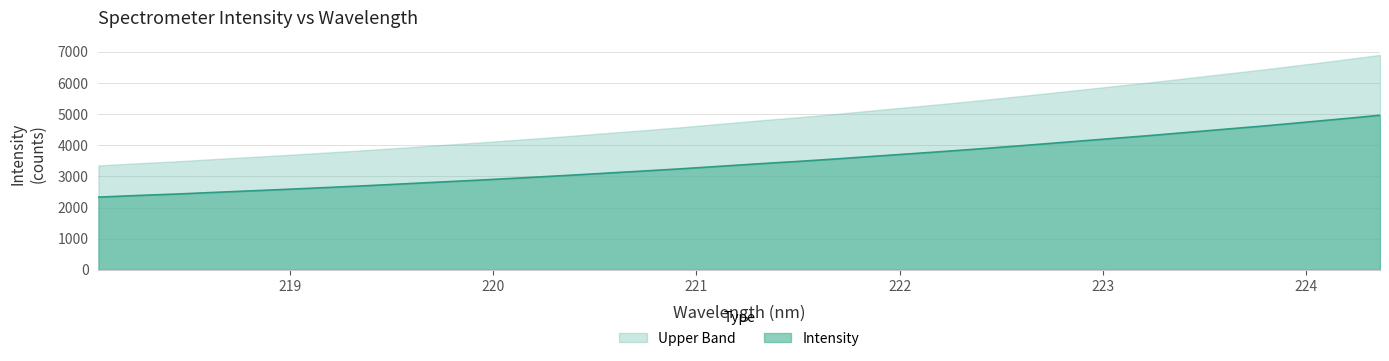

List the series in order of their overall mean, highest first.

Upper Band, Intensity